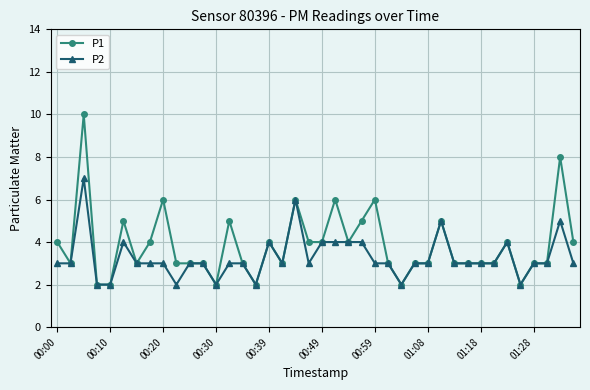

Which series has the largest total across all categories?

P1